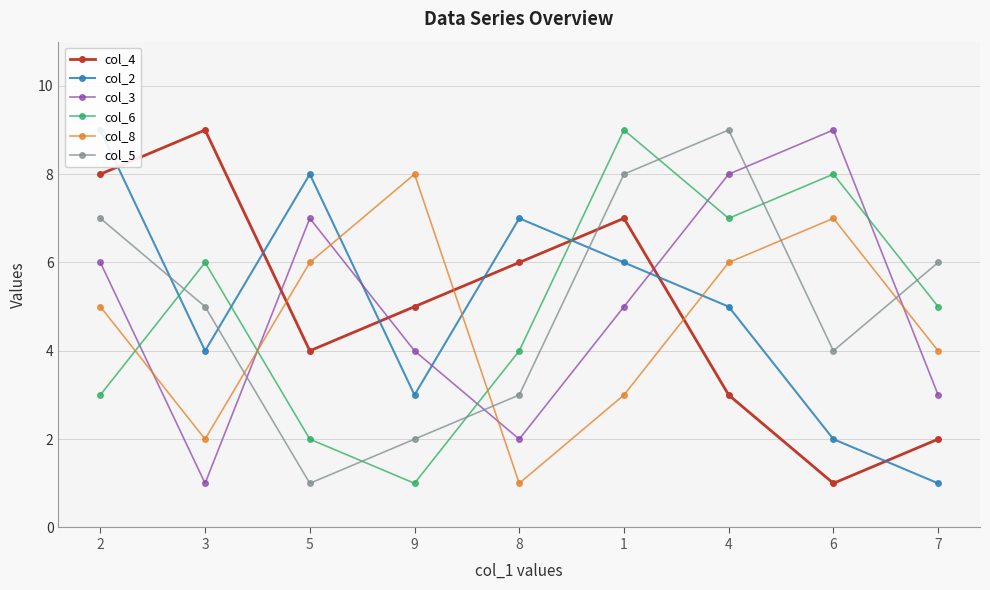

Reading left to right, what are all the values shown in this chart?

col_4: 8	9	4	5	6	7	3	1	2
col_2: 9	4	8	3	7	6	5	2	1
col_3: 6	1	7	4	2	5	8	9	3
col_6: 3	6	2	1	4	9	7	8	5
col_8: 5	2	6	8	1	3	6	7	4
col_5: 7	5	1	2	3	8	9	4	6